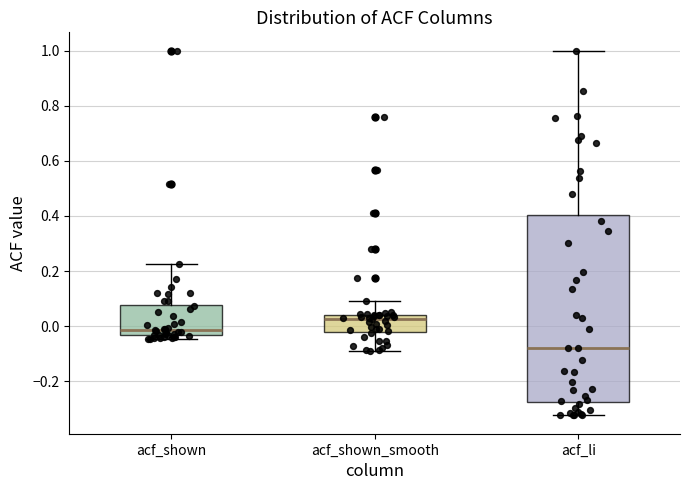

Which box's median line is the lowest?

acf_li